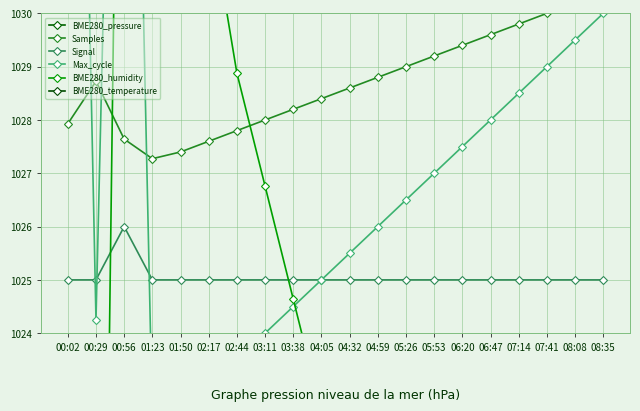

What is the highest value of the BME280_pressure series?

997.6